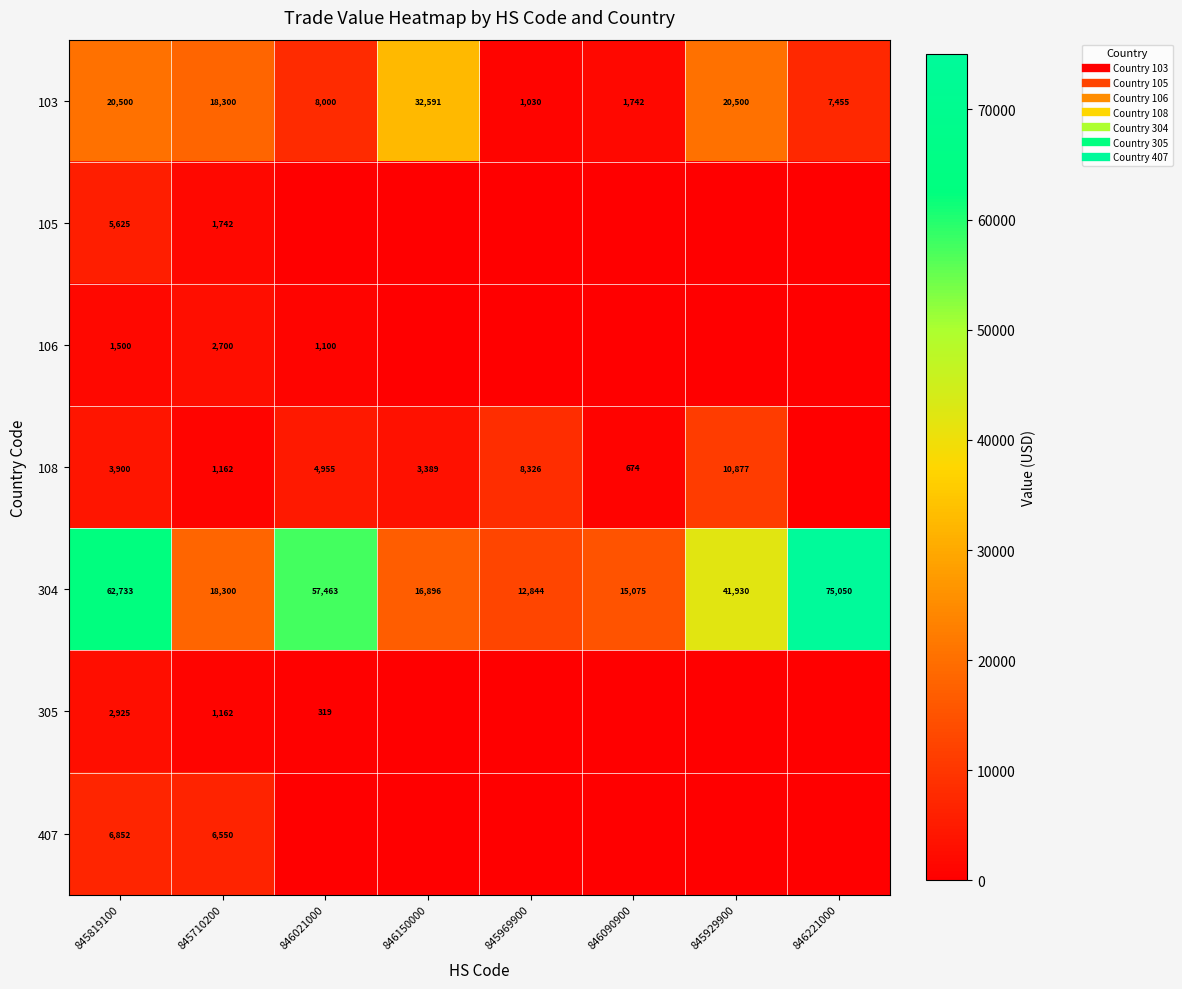

What is the total value across all series at 846090900?

17491